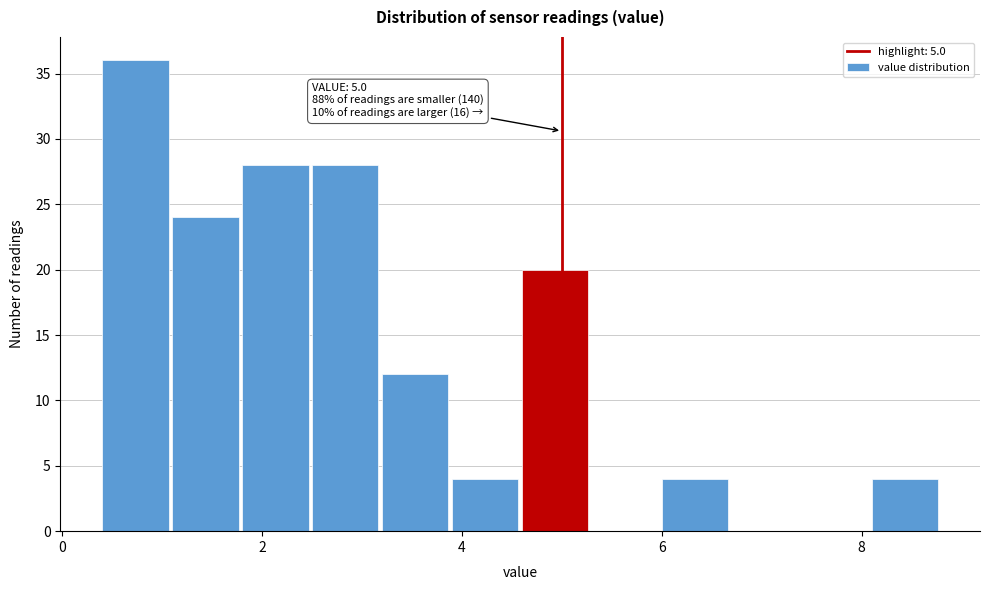

Read against the x-axis, roughly where is the centre of the tallest bar?

0.8